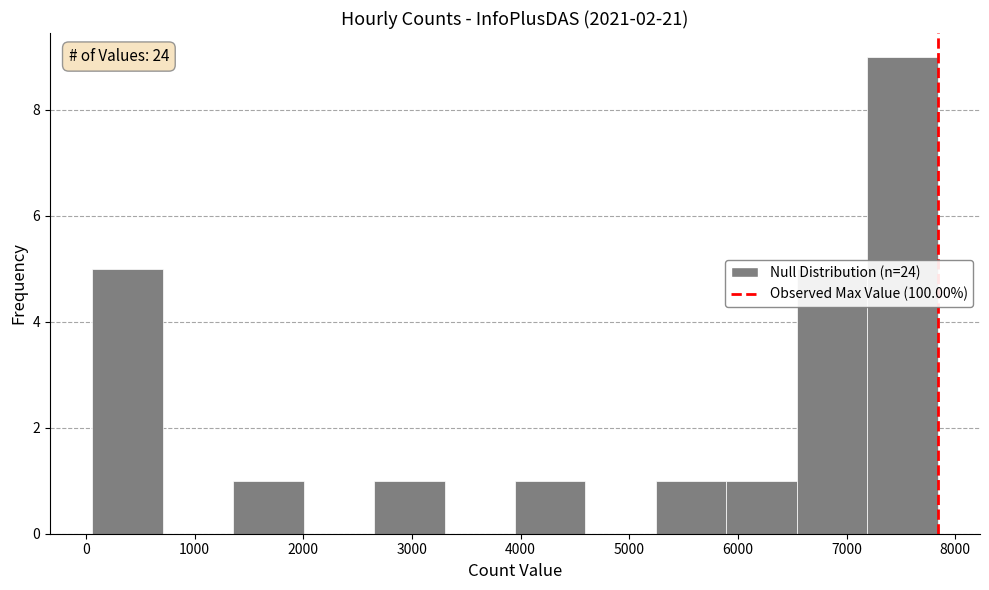

Over which range of the x-axis is the bar tallest?

7200 to 7800